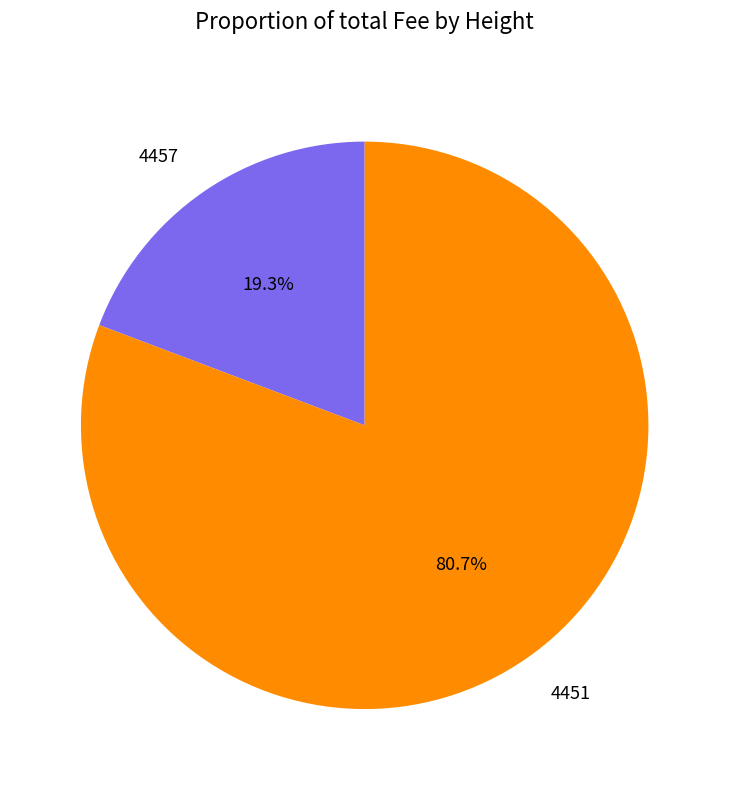

What is the largest slice in the pie chart?

4451